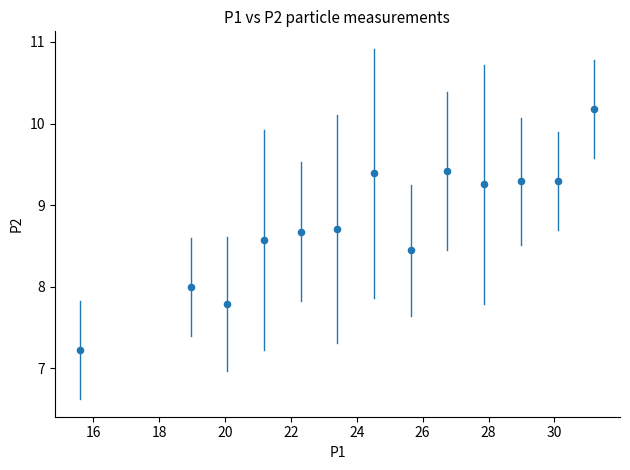

What is the range of Y values (max minus min)?

3.0